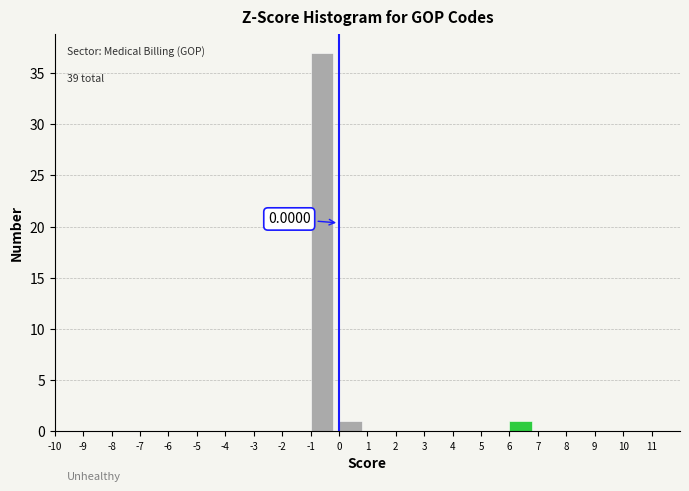

Over which range of the x-axis is the bar tallest?

-1 to 0